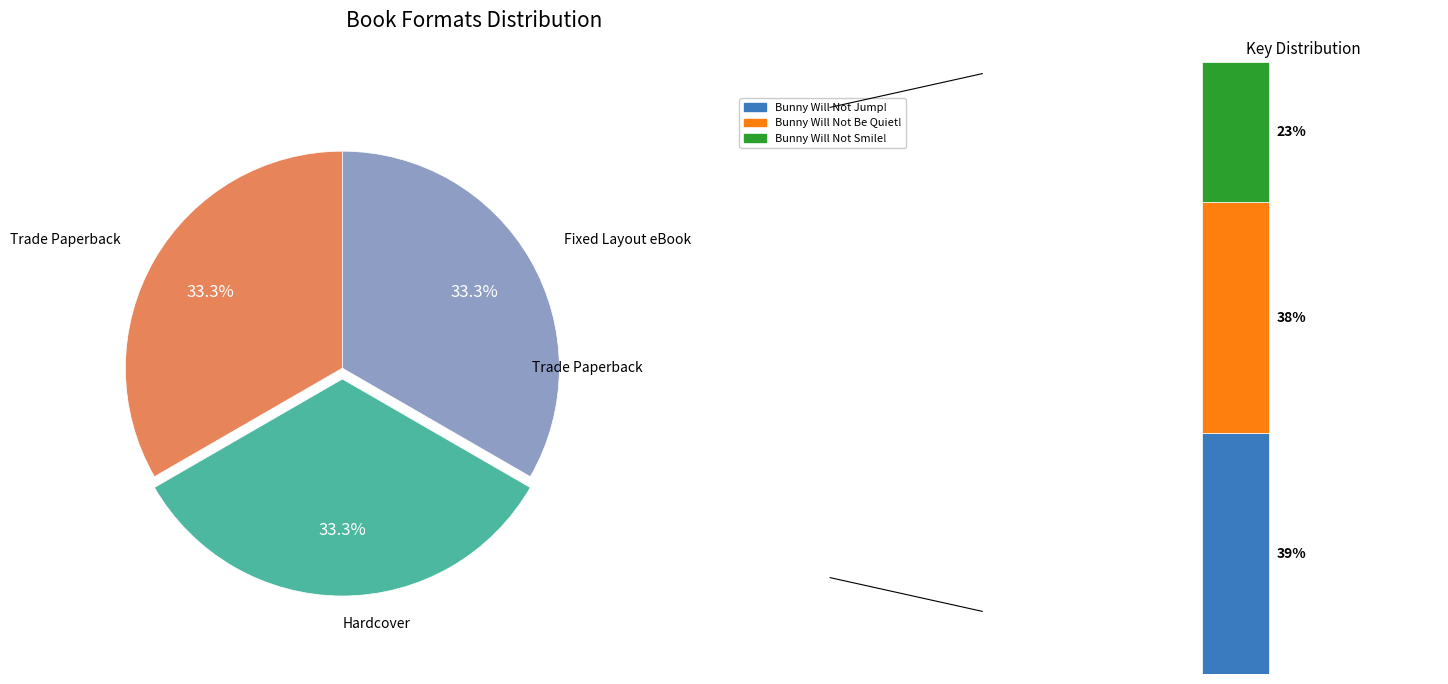

To the nearest percent, what is the difference between the largest and smallest slice percentages?

17%